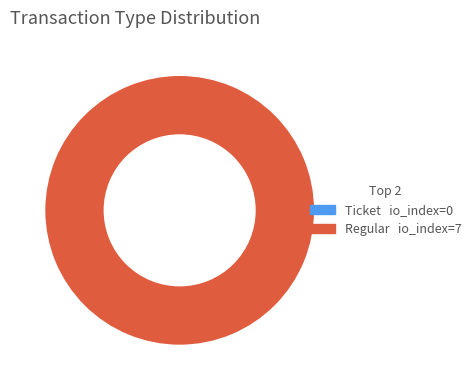

Which slice represents more than half of the pie?

Regular